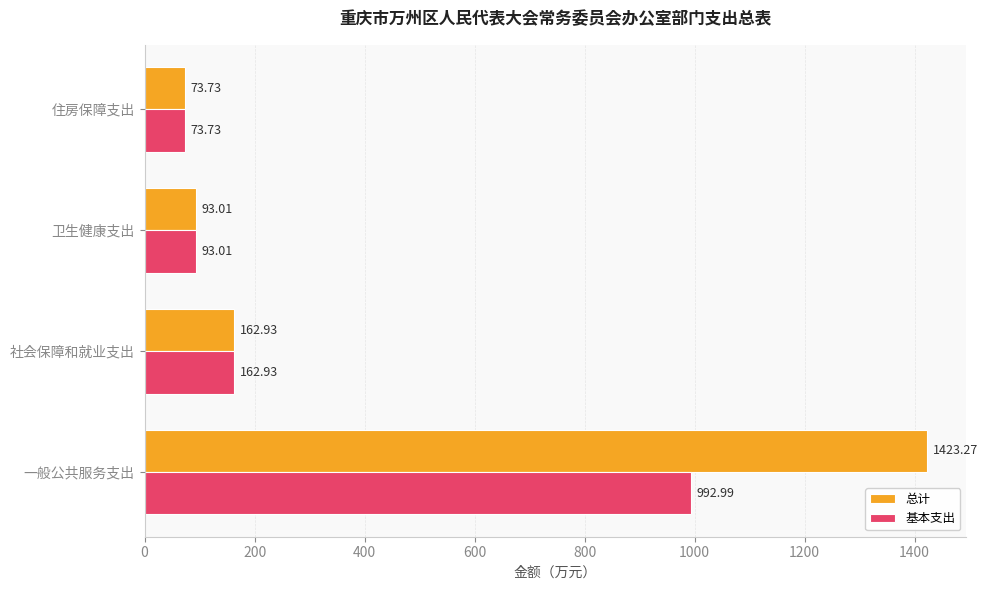

At which label does 基本支出 reach its minimum?

住房保障支出